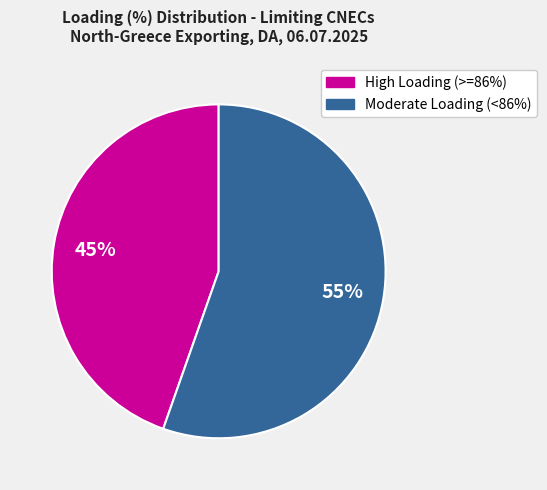

Count the number of slices in the pie.

2